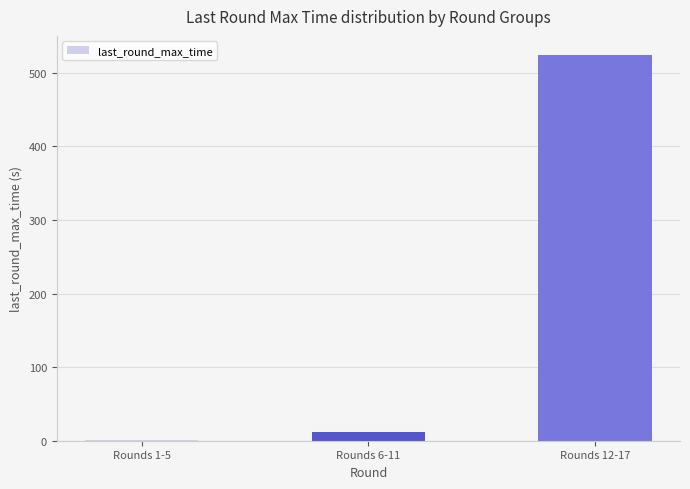

At which label is the value closest to 262?

Rounds 6-11